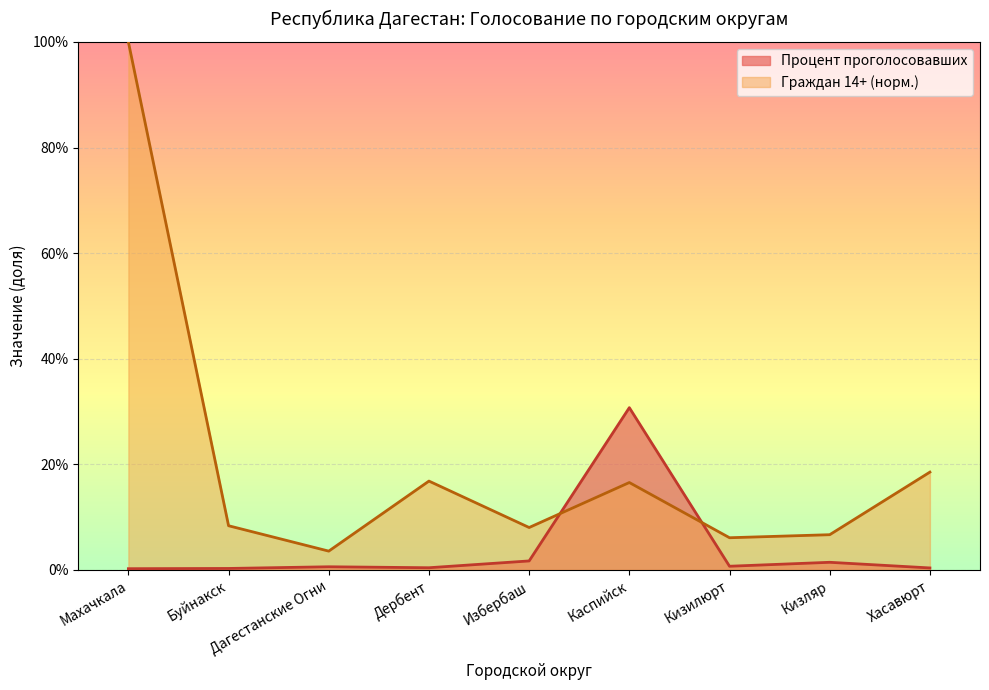

At which label does Процент проголосовавших reach its peak?

Каспийск